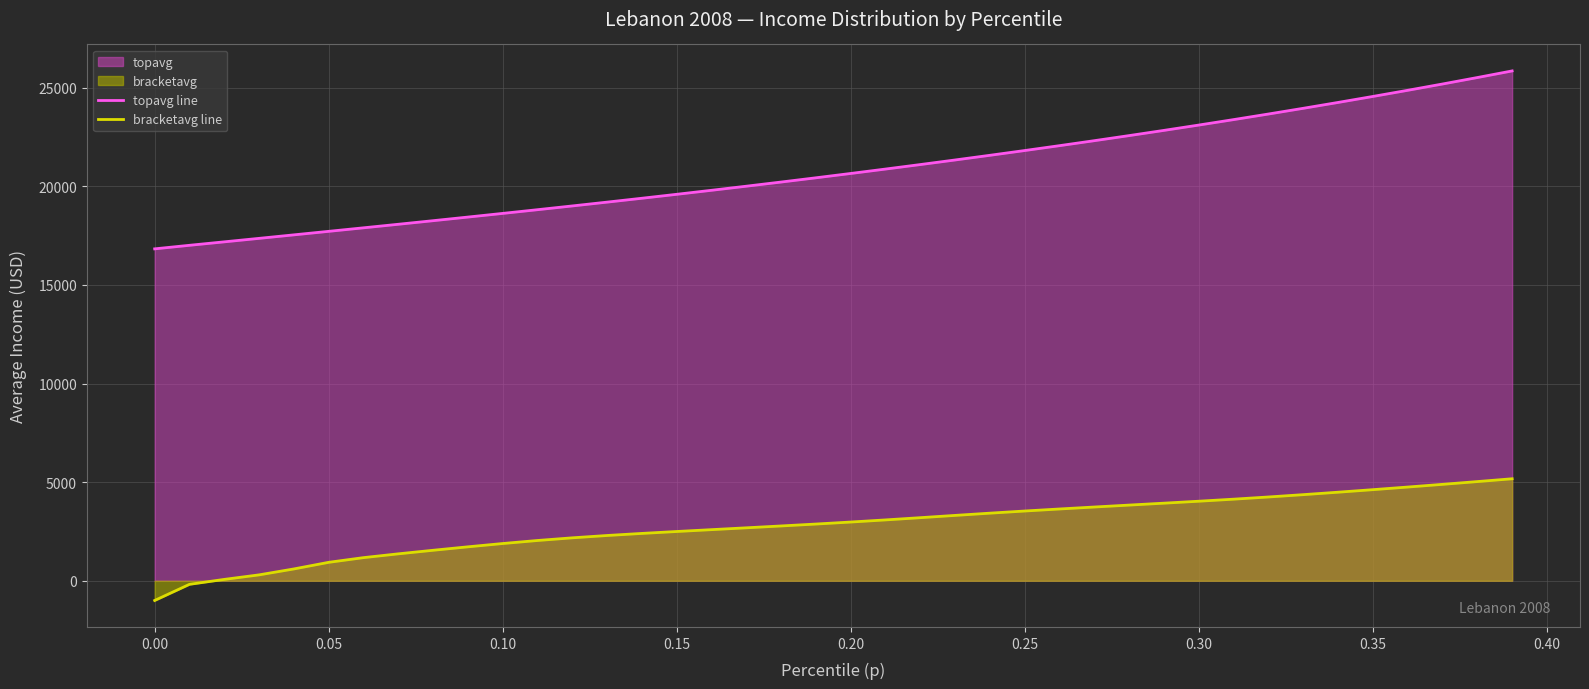

Which series has the largest range (max minus min)?

topavg line